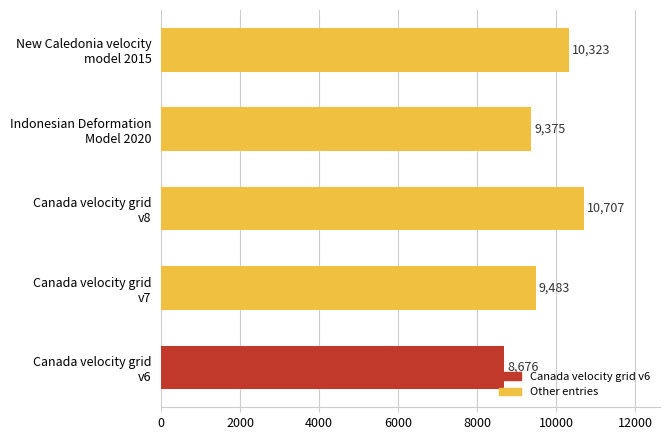

What is the minimum value shown in the chart?

8676